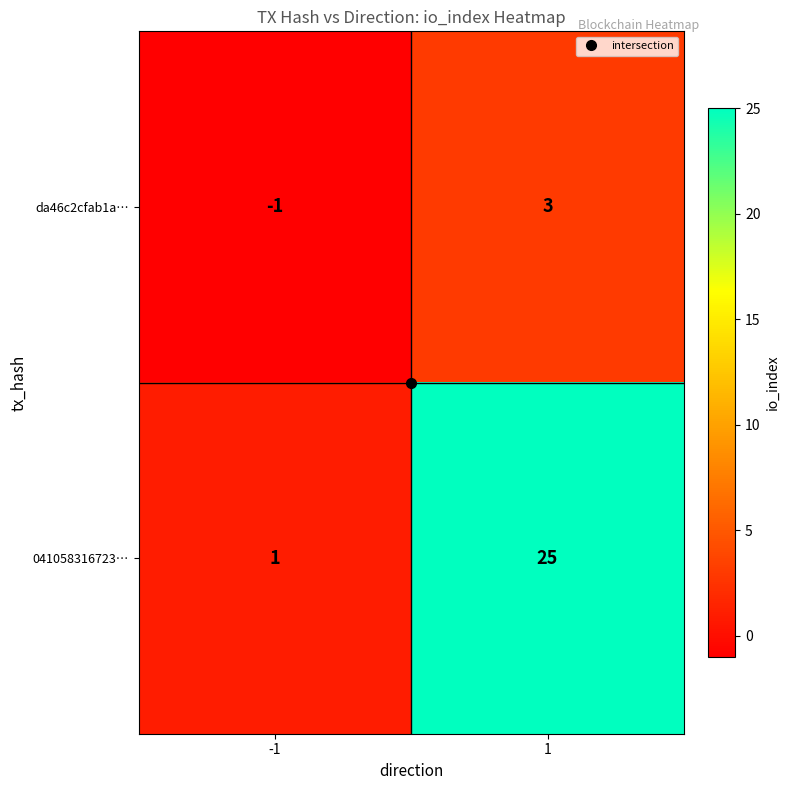

Which series has the largest total across all categories?

041058316723…